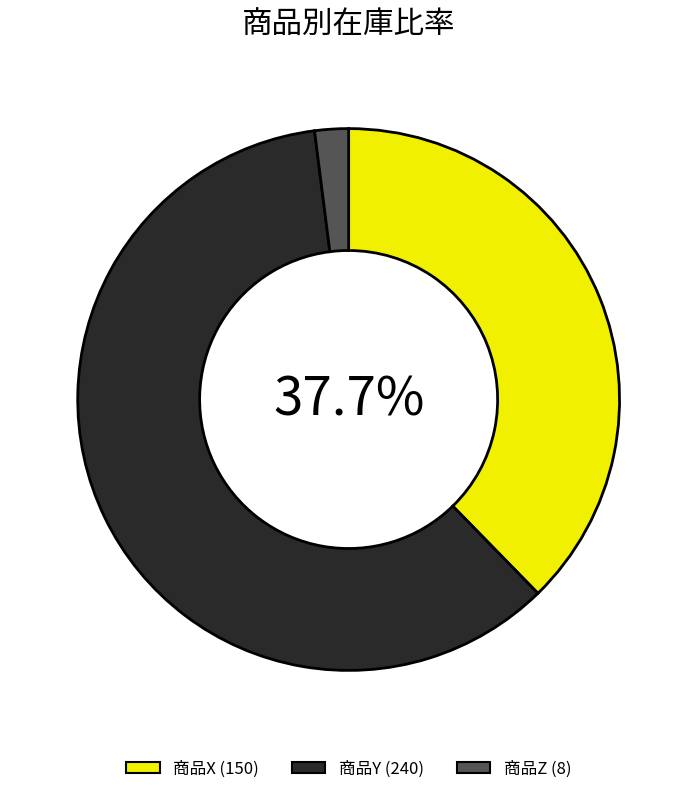

How many segments does this pie chart have?

3